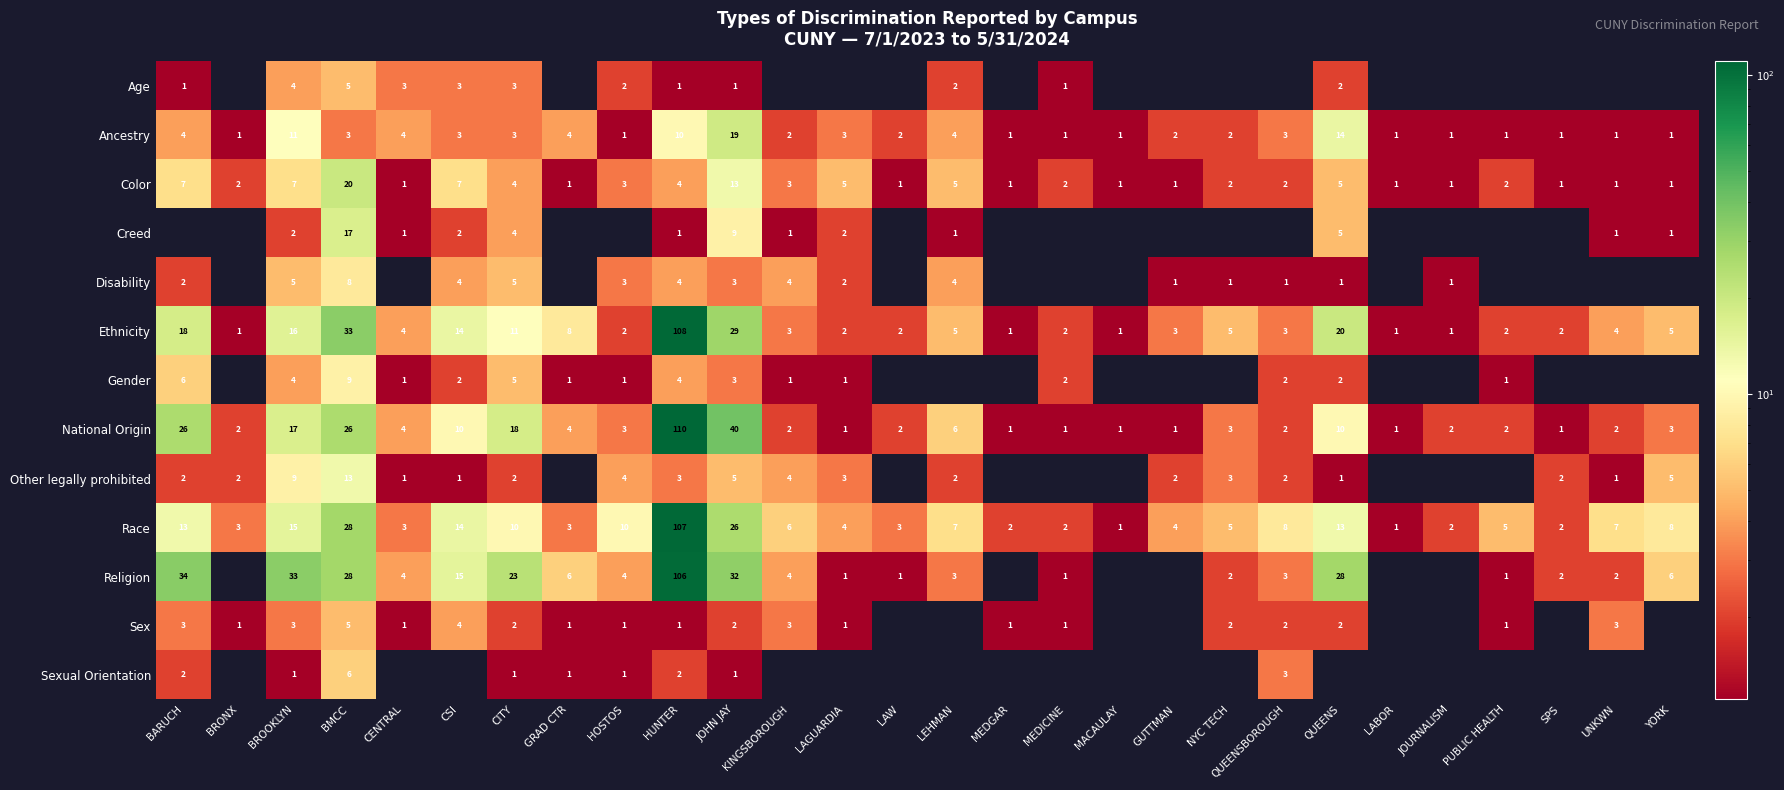

Is it true that Ethnicity equals 4 at UNKWN?

True